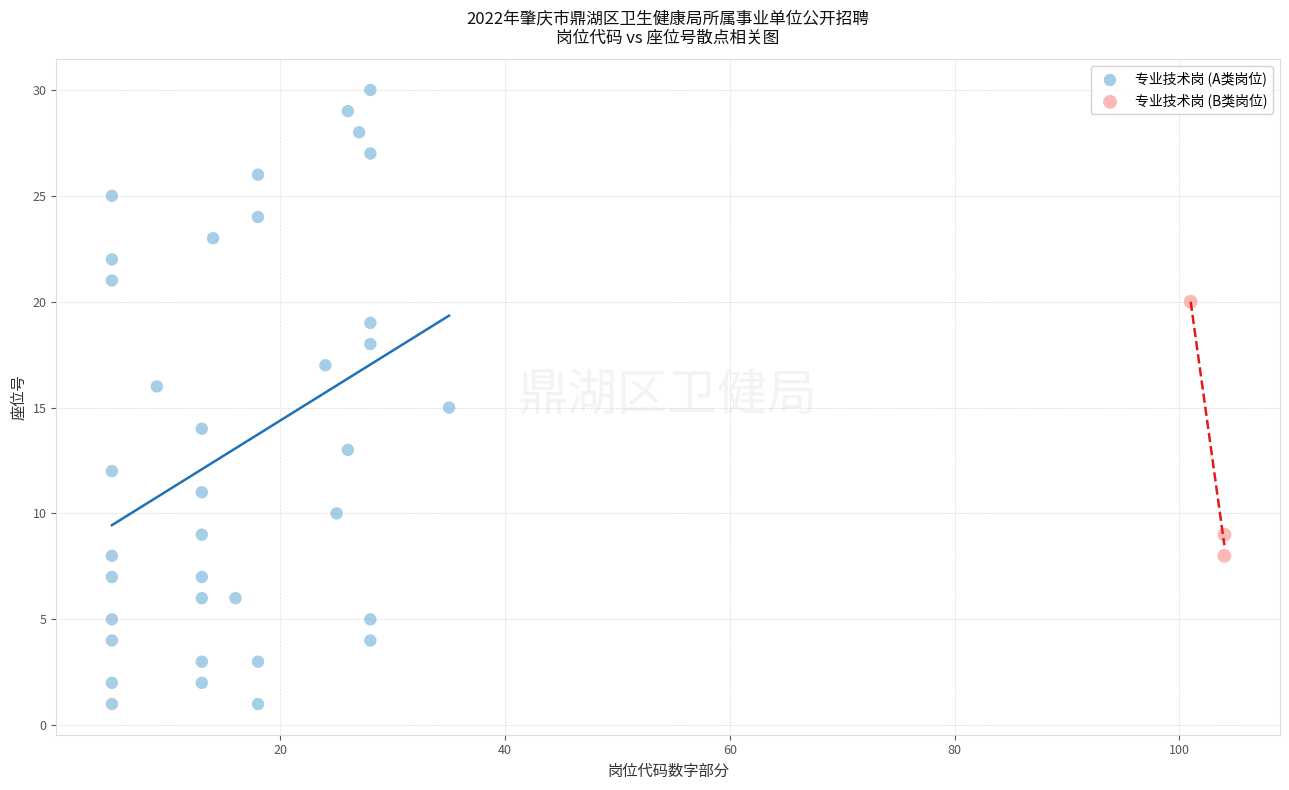

Which series reaches the minimum Y coordinate?

专业技术岗 (A类岗位)